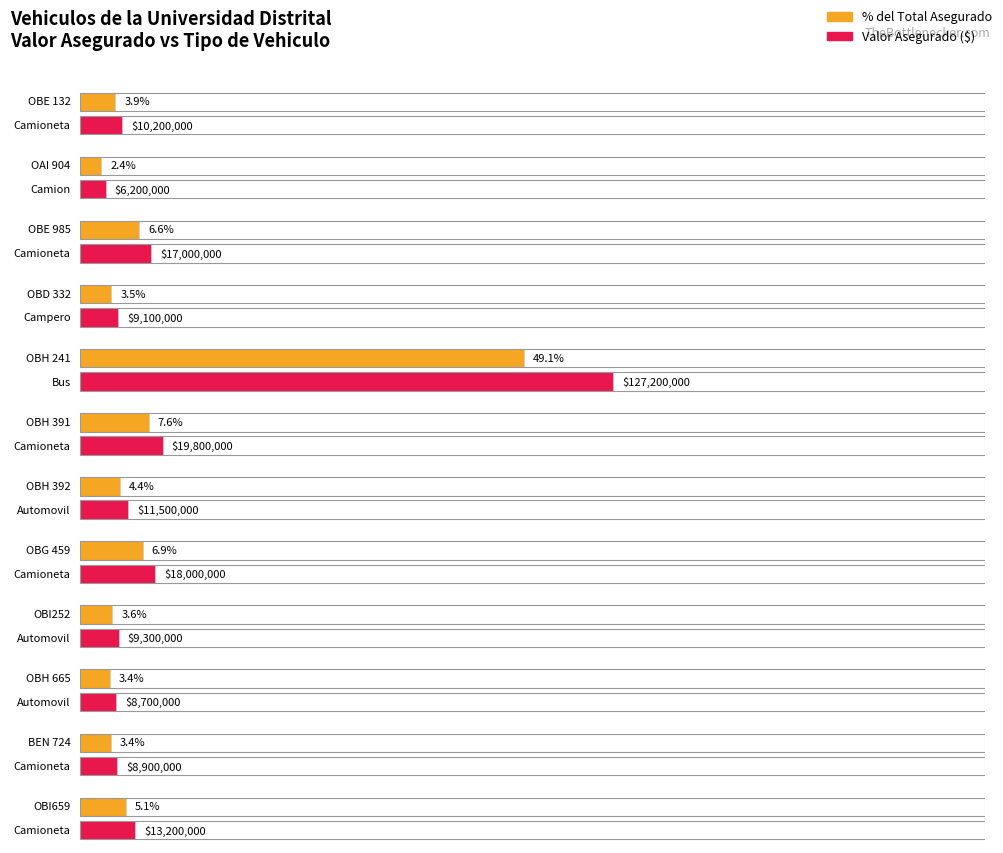

What is the sum of all Valor Asegurado values?

259100000